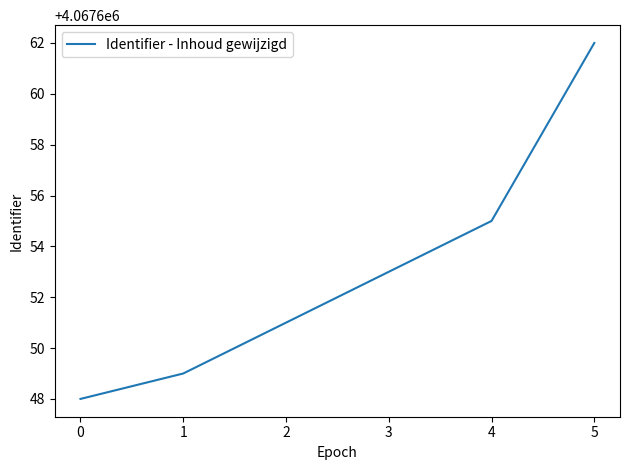

Rank the categories by value from highest to lowest.

5, 4, 3, 2, 1, 0